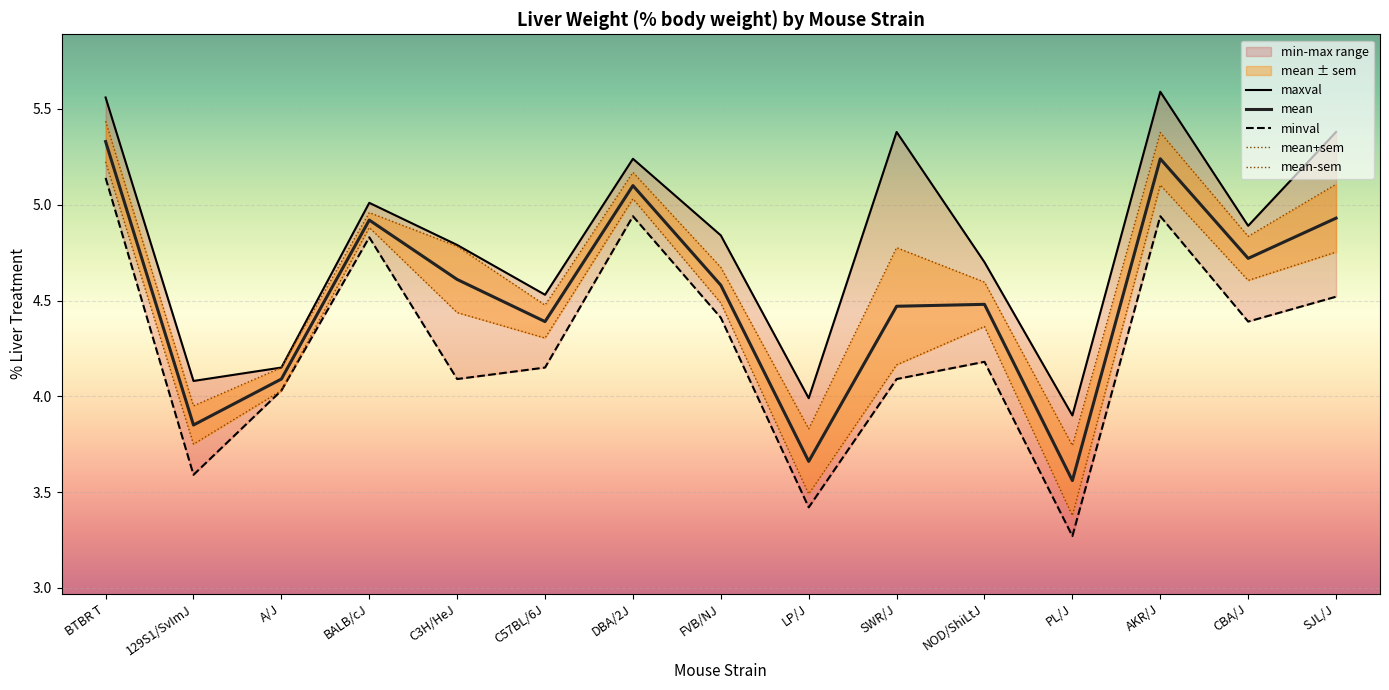

Count the number of categories in the chart.

15